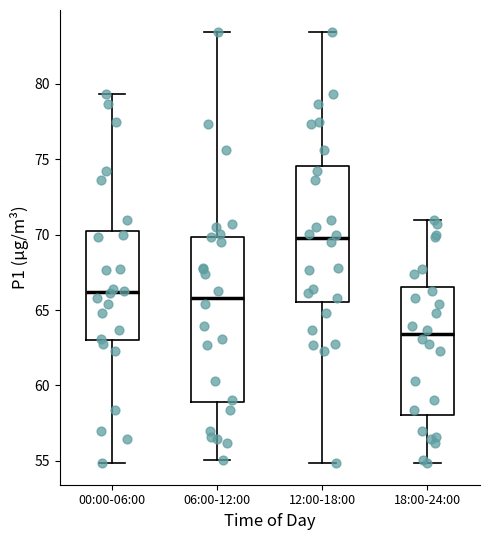

Reading left to right, transcribe this box plot: for each box, give where its median line is, the range the box spans, and where its two whiskers end, as read against the y-axis. The values are not printed on the chart, so give them approximately, as read against the axis.

00:00-06:00: median 66.0, box 63.0 to 70.0, whiskers 55.0 to 79.5
06:00-12:00: median 66.0, box 59.0 to 70.0, whiskers 55.0 to 83.5
12:00-18:00: median 70.0, box 65.5 to 74.5, whiskers 55.0 to 83.5
18:00-24:00: median 63.5, box 58.0 to 66.5, whiskers 55.0 to 71.0